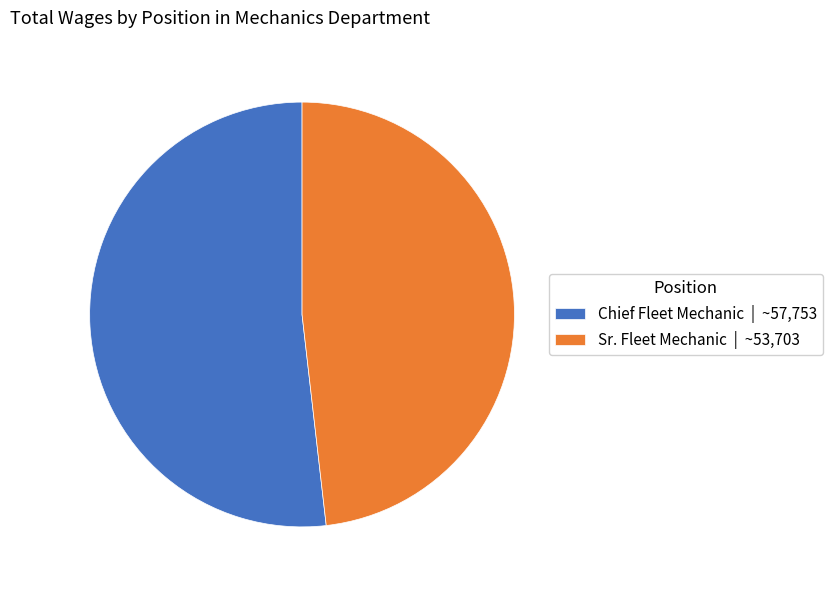

Is the sum of Chief Fleet Mechanic | ~57,753 and Sr. Fleet Mechanic | ~53,703 greater than half?

Yes